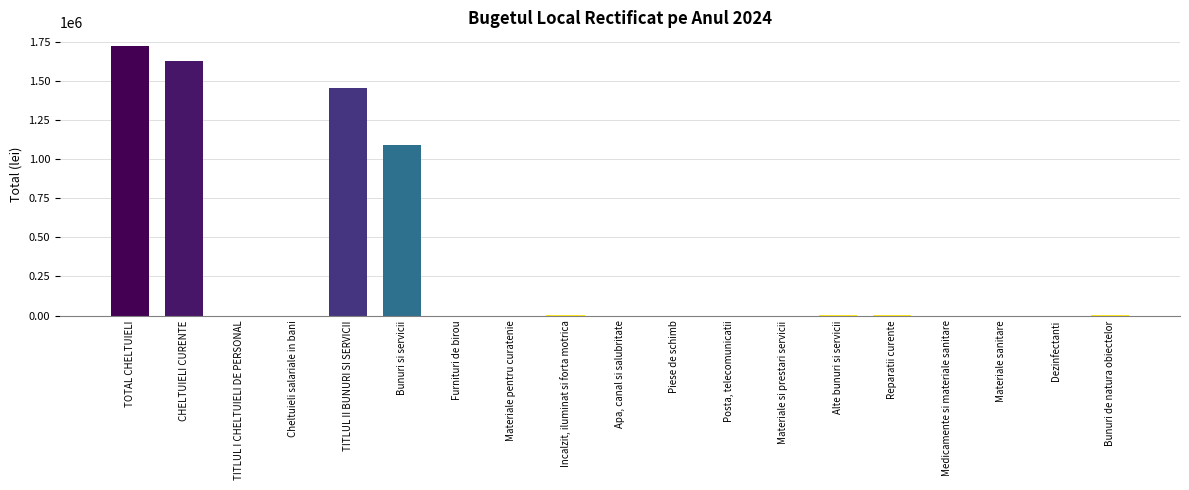

Is it true that the value at TITLUL II BUNURI SI SERVICII is 1456000?

True